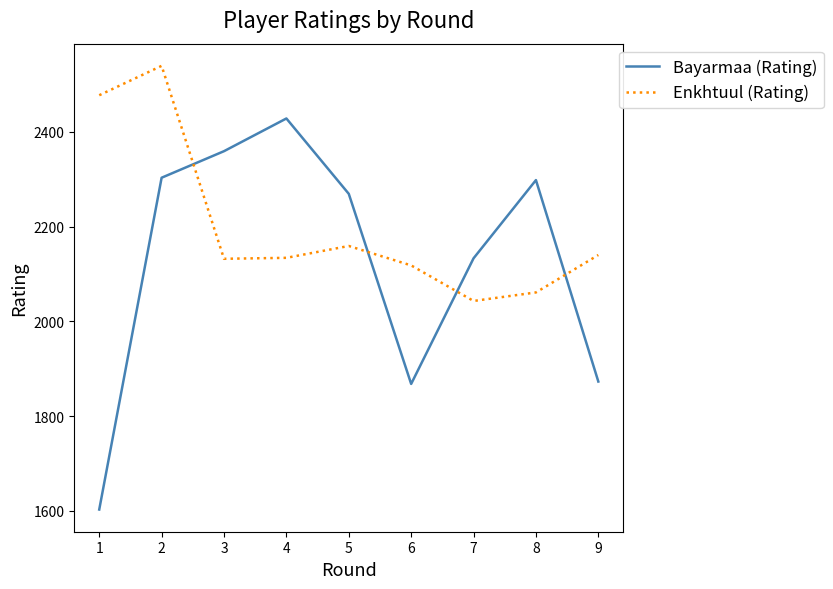

What is the maximum value shown in the chart?

2539